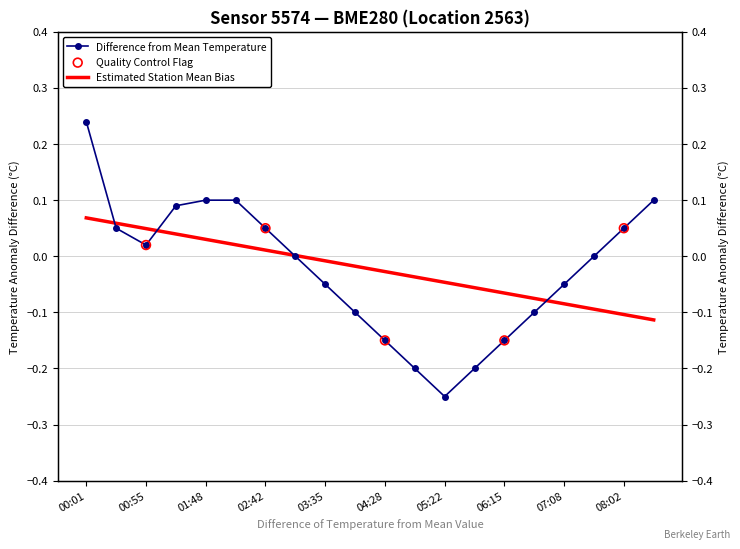

Between 04:55 and 01:21, which is larger?

01:21